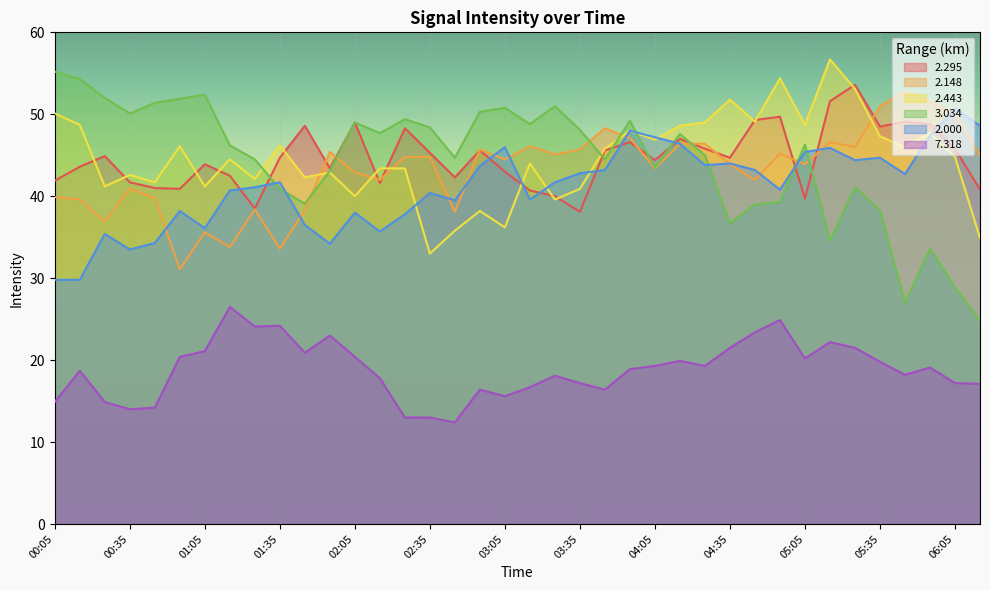

At which label is 7.318 closest to 19?

03:55